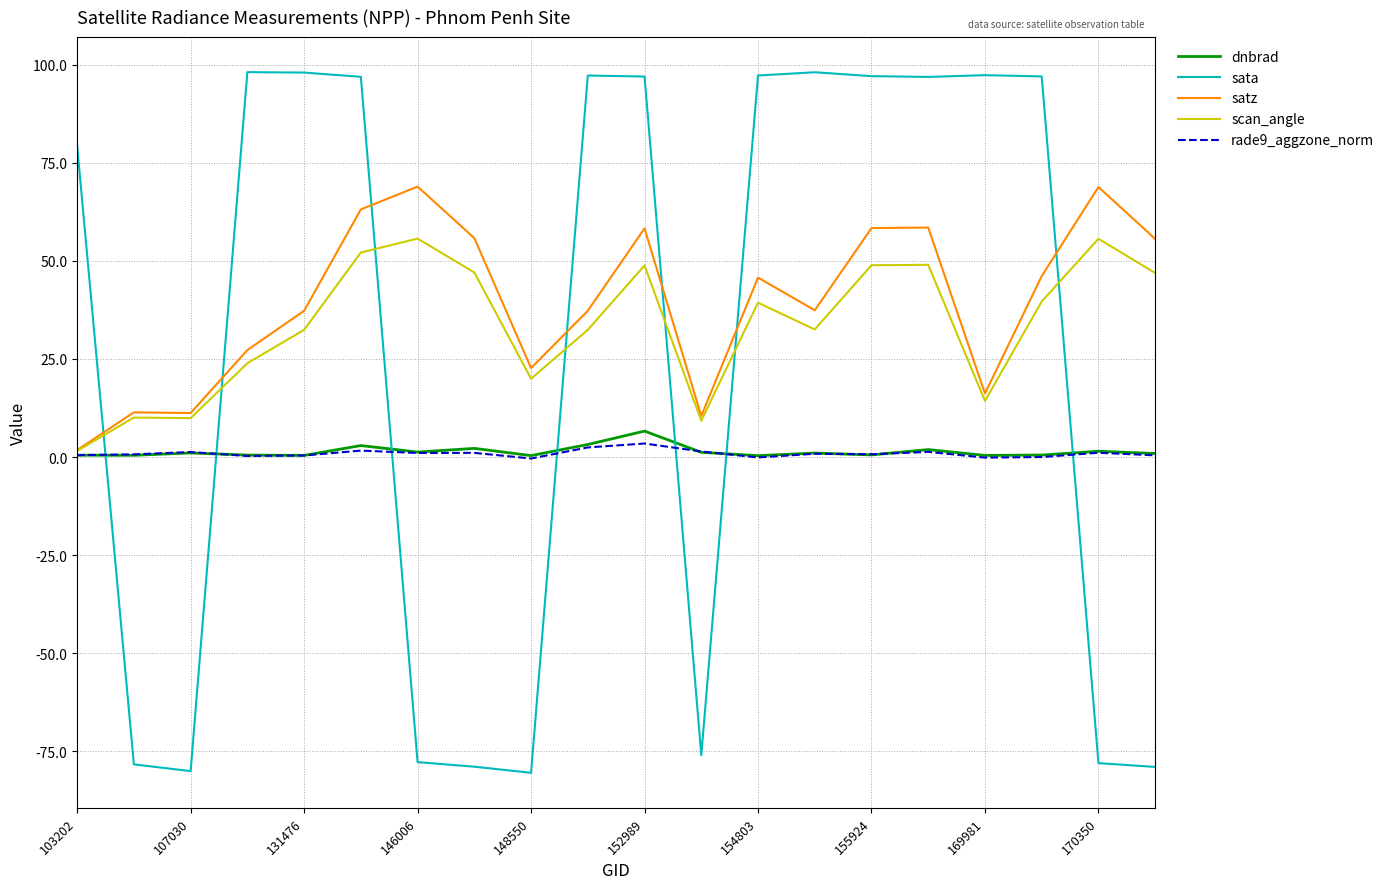

What is the maximum value for satz?

68.9